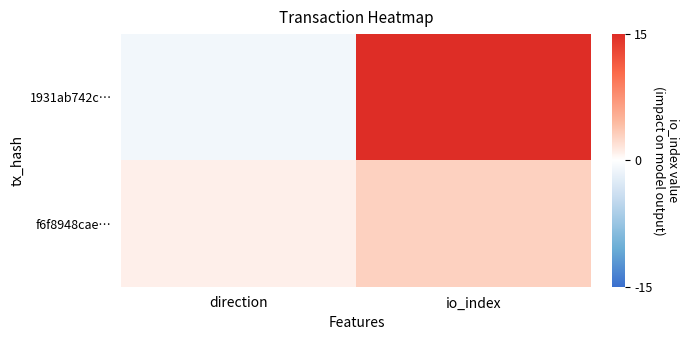

At which category is the sum across all series the highest?

io_index